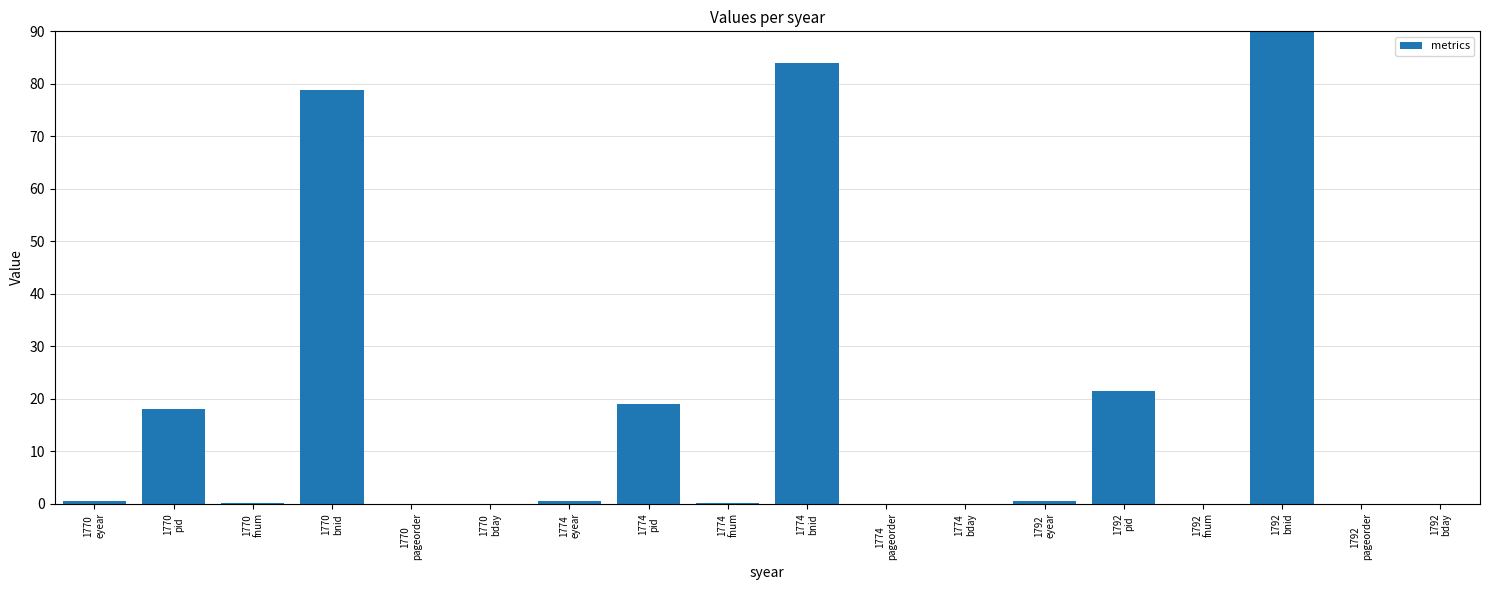

What is the ratio of the value at 1770
pid to the value at 1774
bnid?

0.2